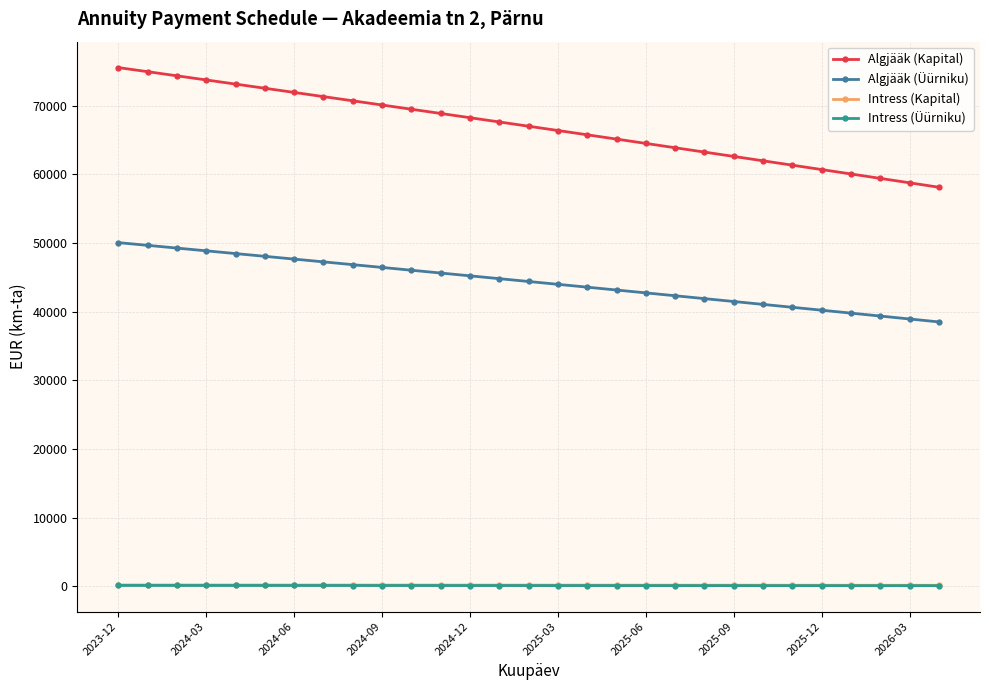

What is the difference between the maximum and minimum values in the Algjääk (Kapital) series?

17430.7